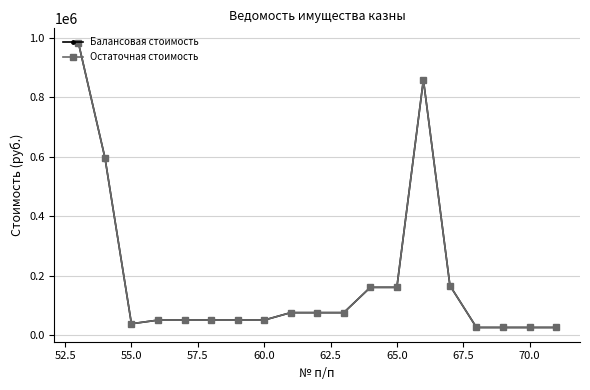

True or false: Остаточная стоимость has more than 1 points higher than both neighbors.

False